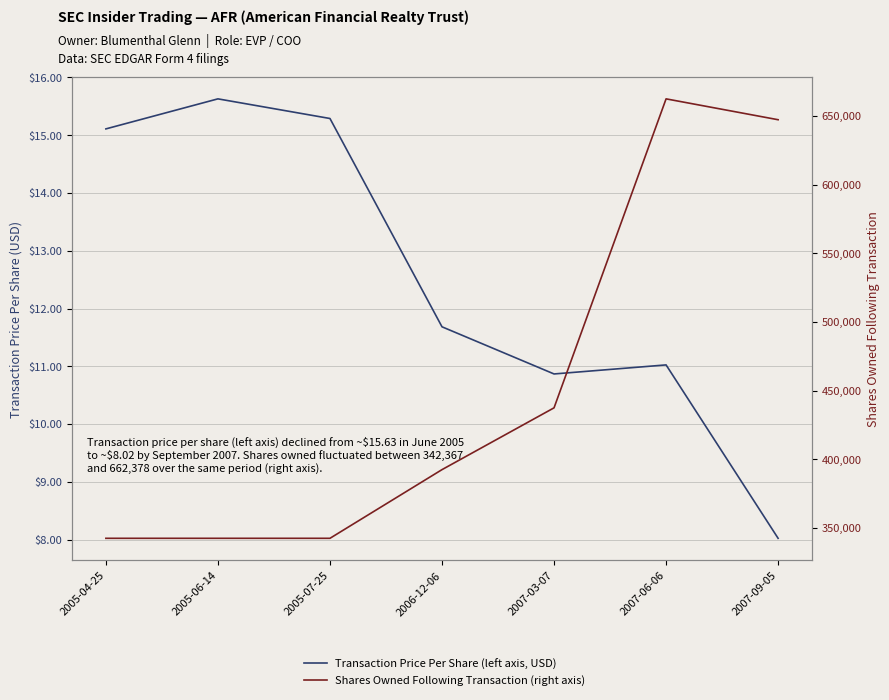

True or false: Transaction Price Per Share (left axis, USD) and Shares Owned Following Transaction (right axis) intersect in this chart.

False